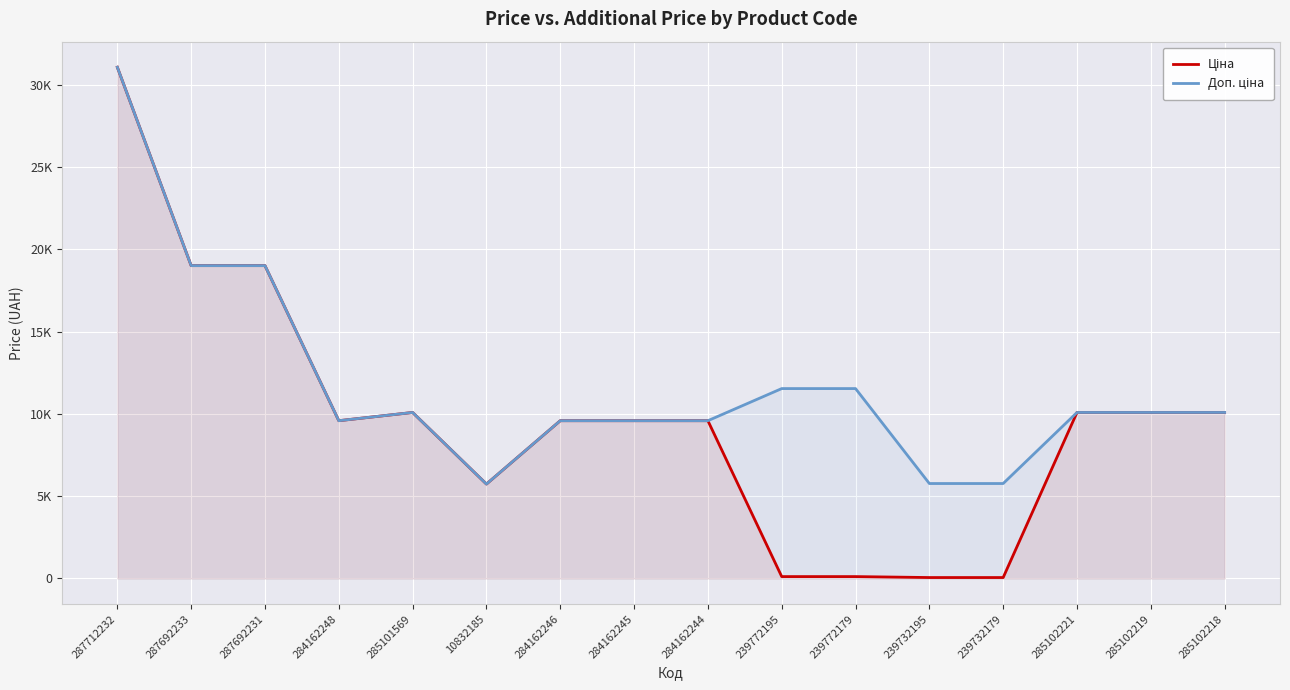

Which series has the widest spread of values?

Ціна